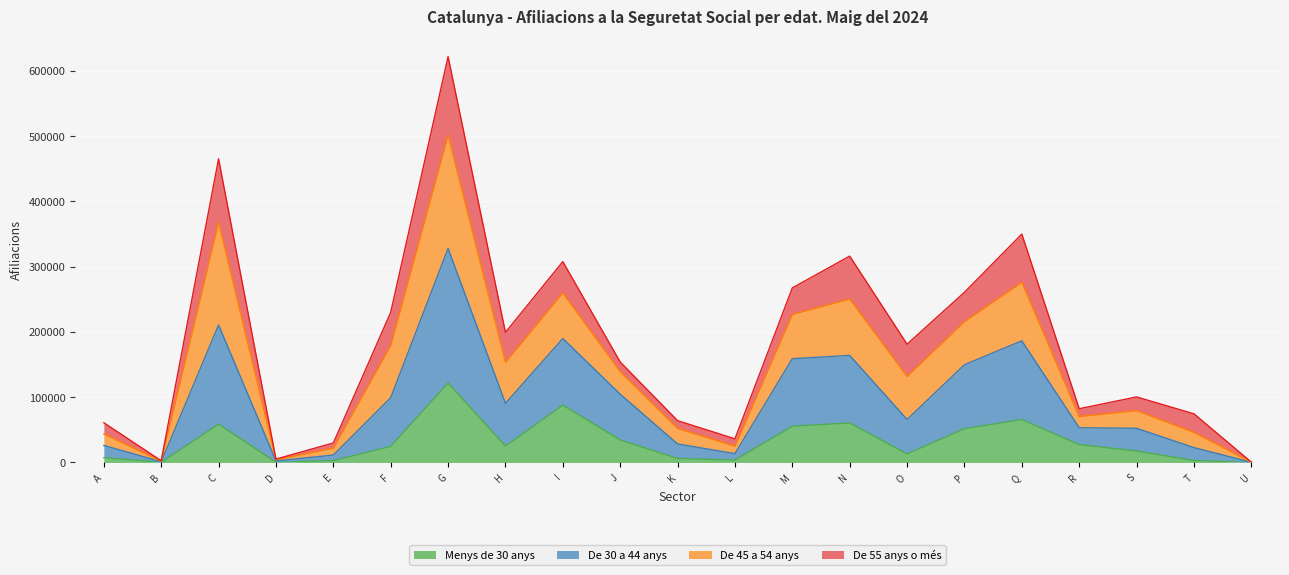

Is the value of De 30 a 44 anys at N greater than the value of De 45 a 54 anys at J?

Yes